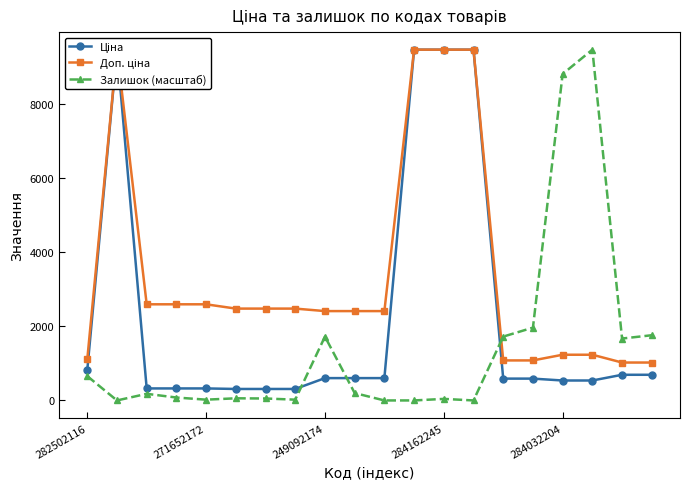

True or false: Залишок (масштаб) has more than 2 points higher than both neighbors.

True